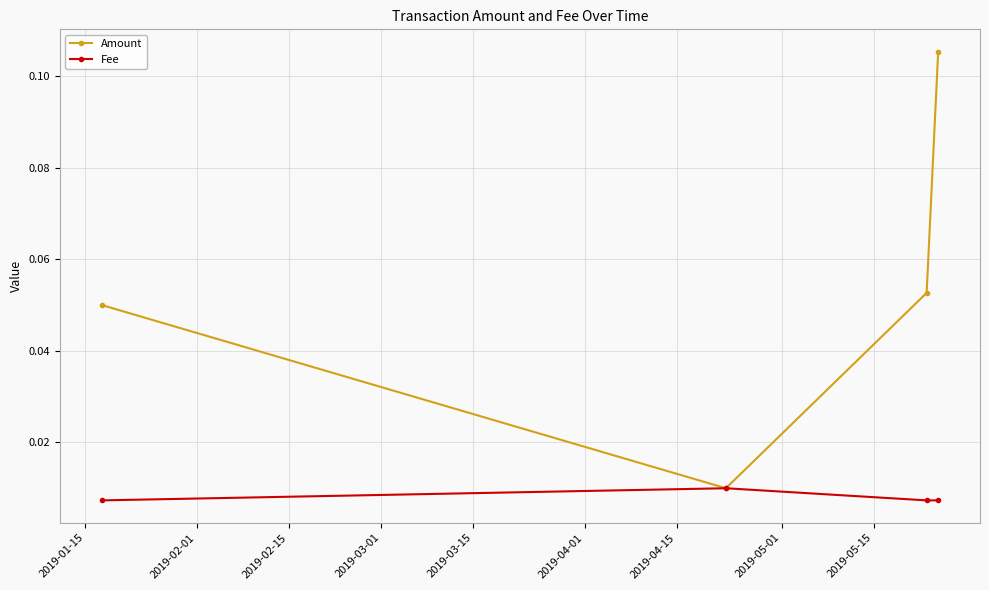

True or false: Amount has more than 2 points higher than both neighbors.

False